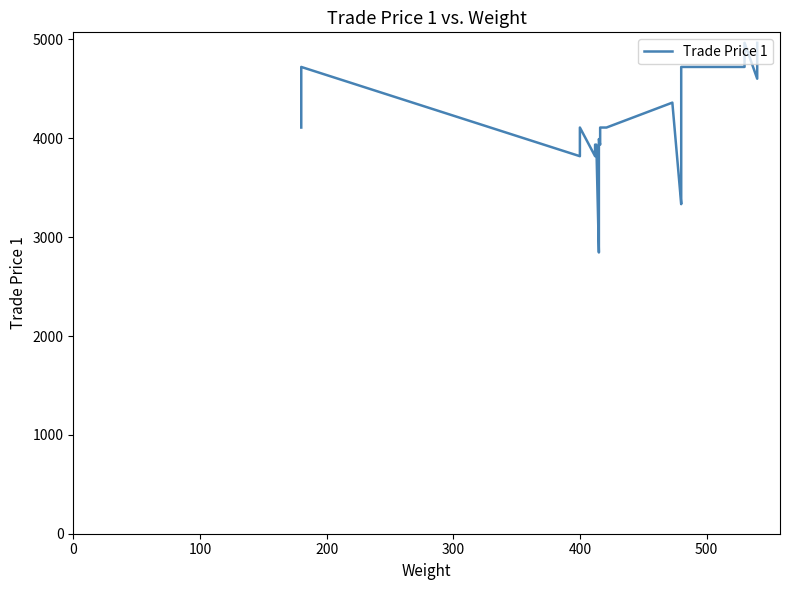

How many points are lower than both their immediate neighbors (excluding endpoints)?

4